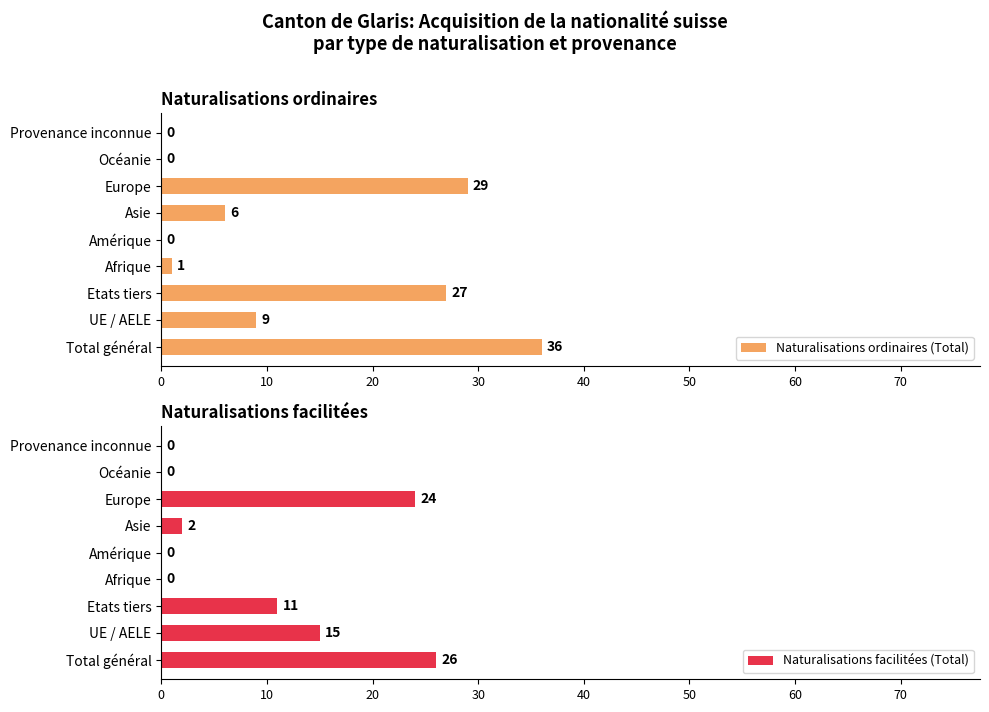

What is the sum of all Naturalisations ordinaires (Total) values?

108